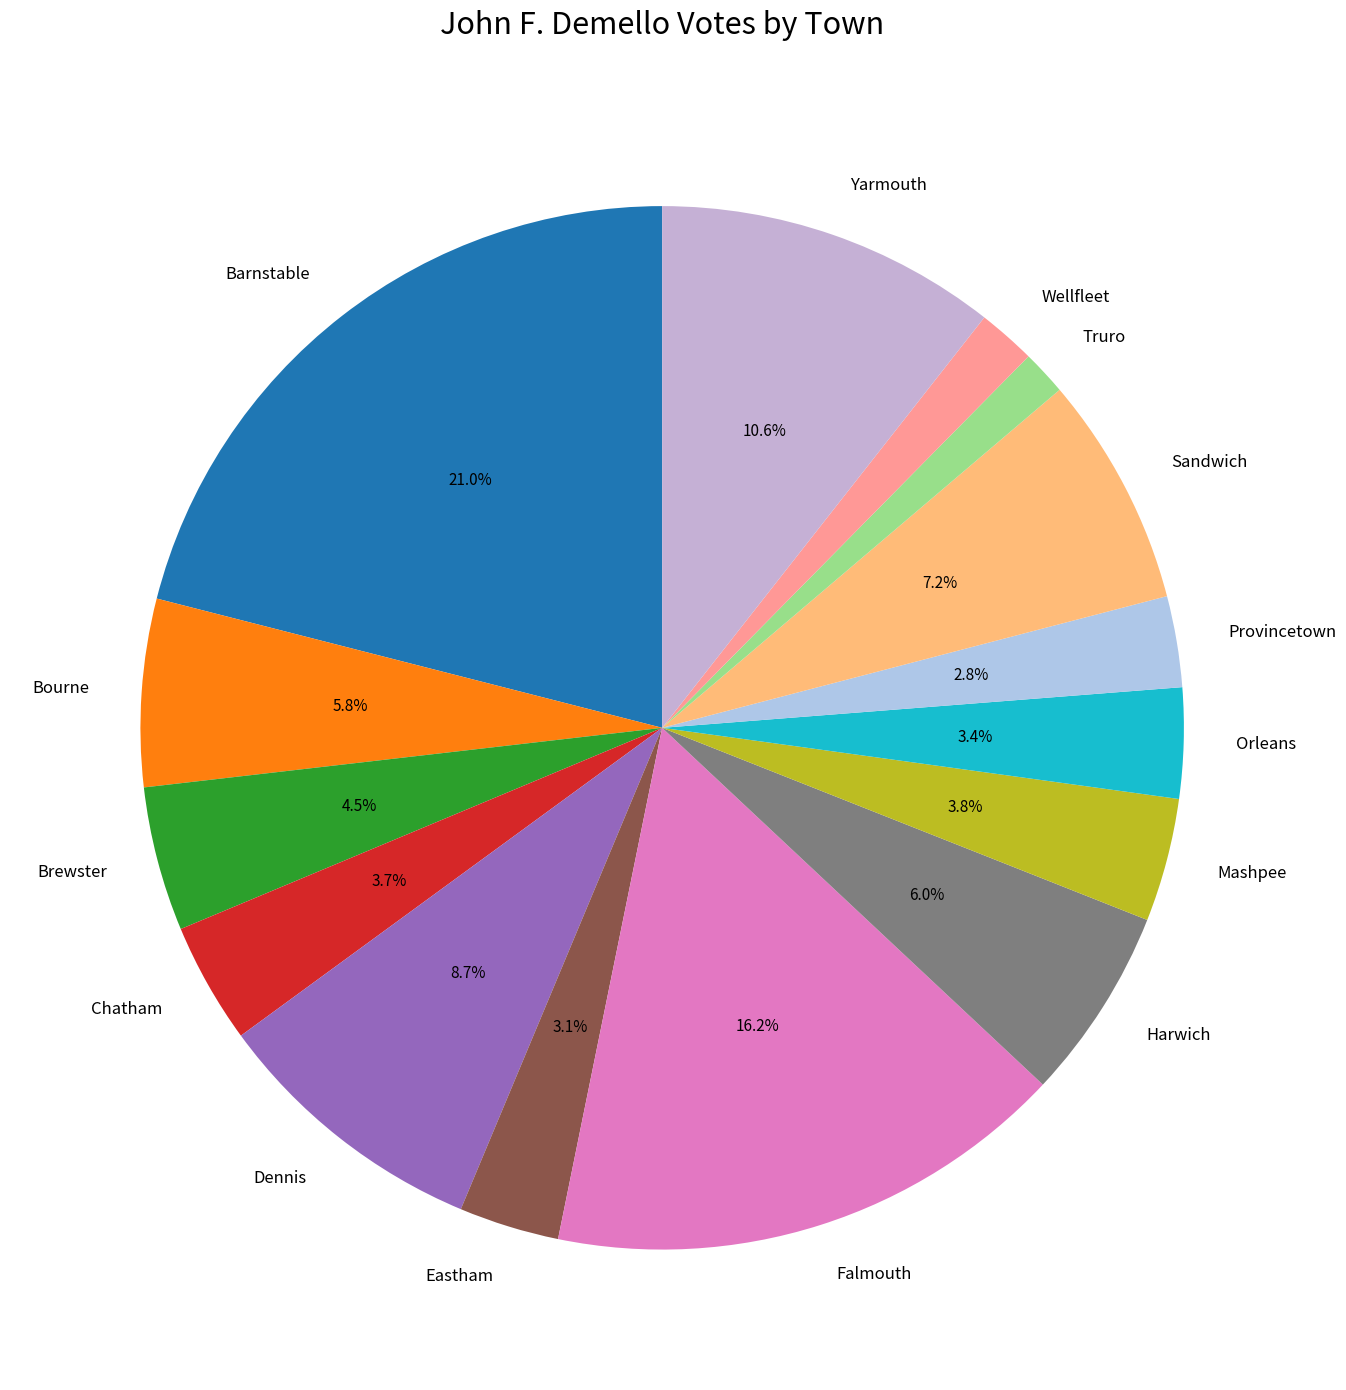

Which has a higher value, Chatham or Harwich?

Harwich